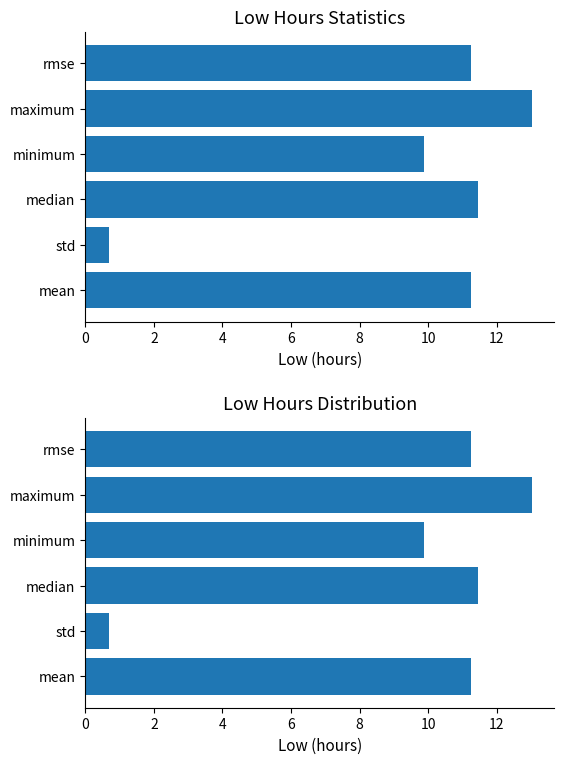

True or false: the data shows 19.9 at maximum.

False